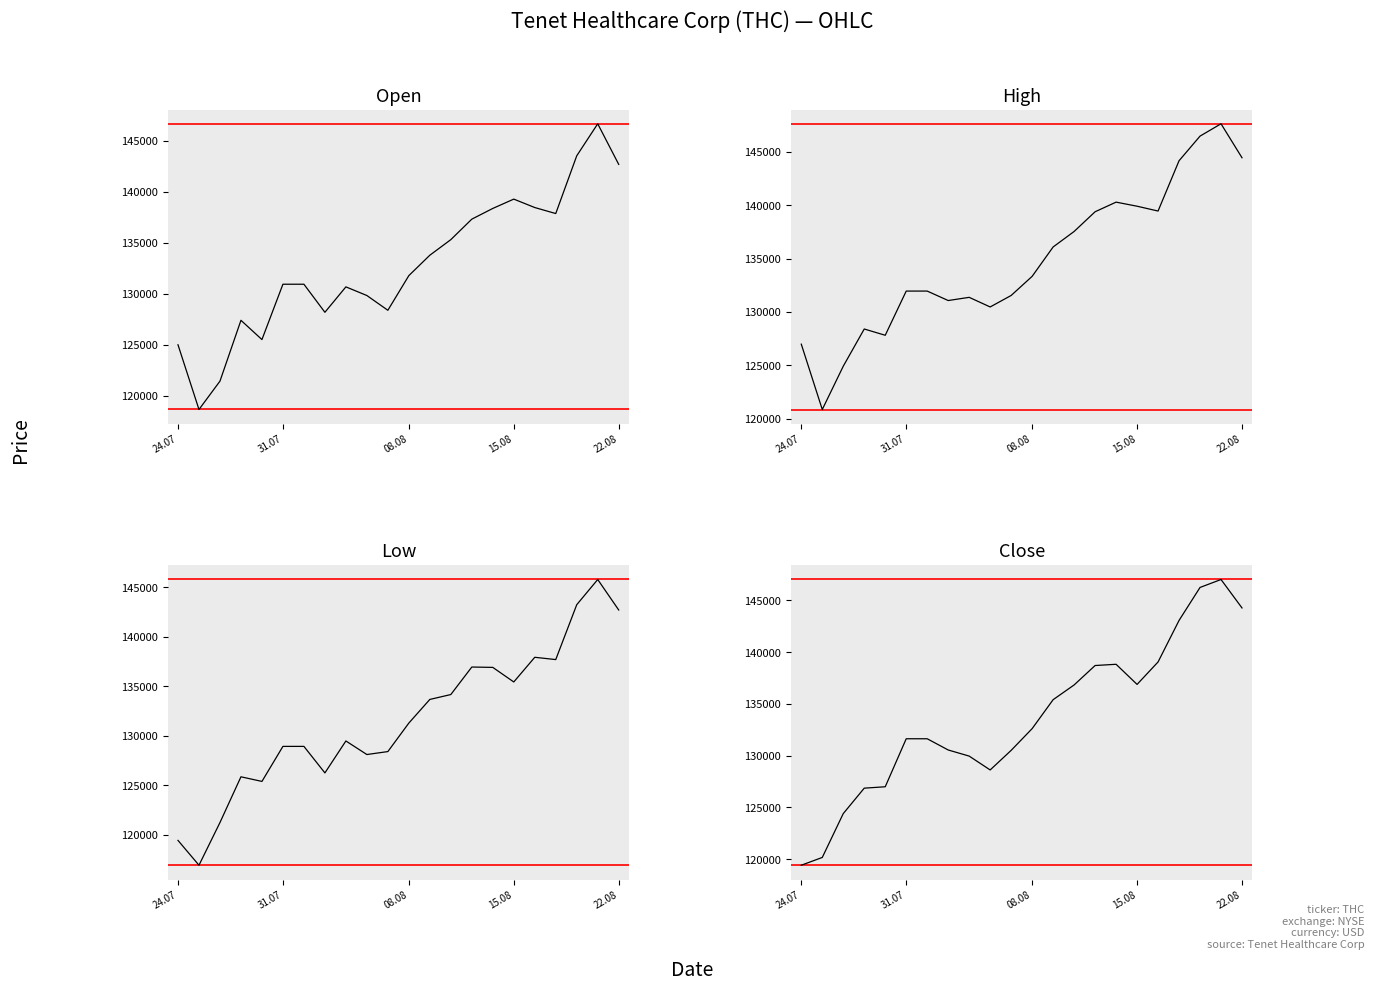

What is the maximum value shown in the chart?

147626